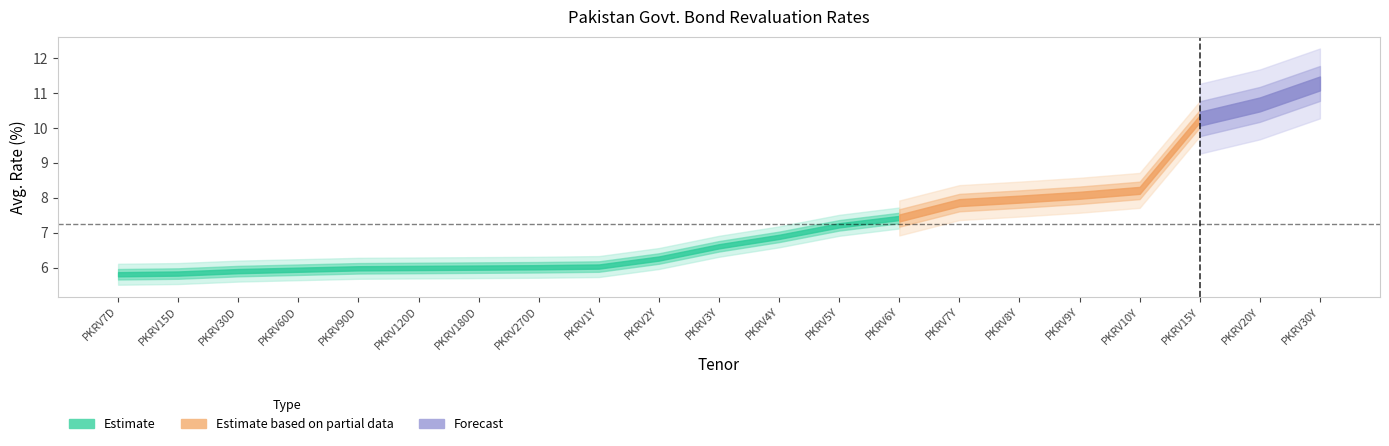

Where does the data first go above 6?

PKRV270D